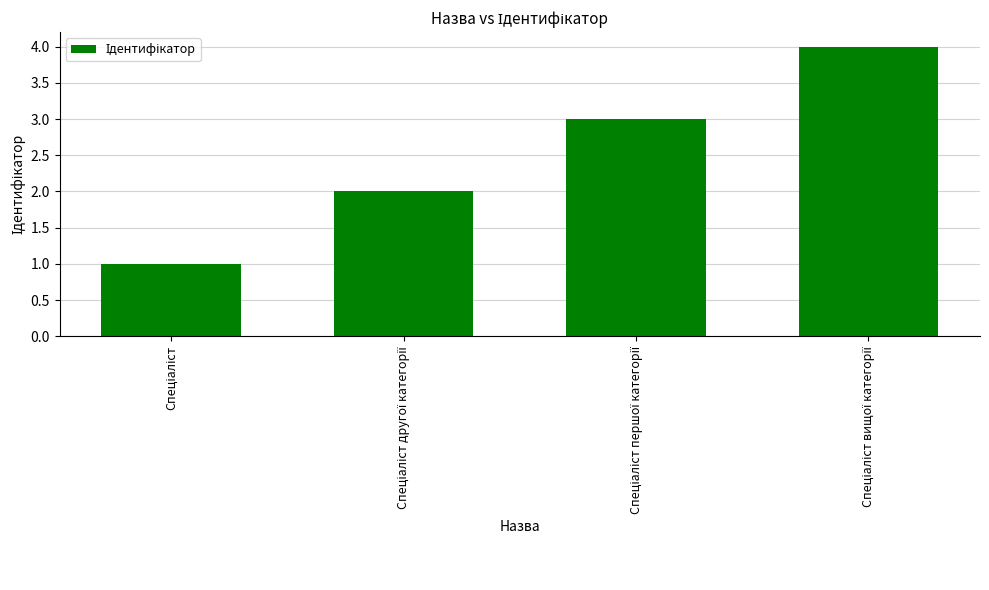

What is the difference between the maximum and minimum values?

3